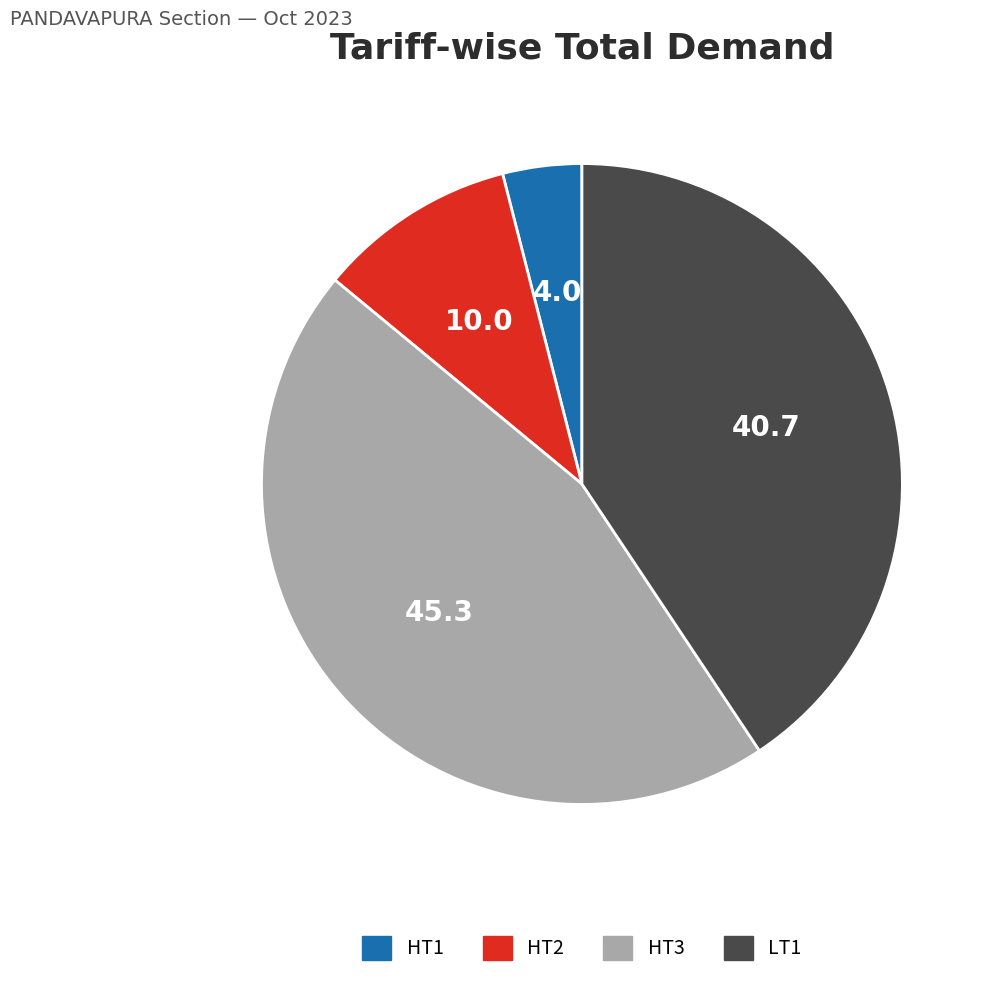

Between HT2 and LT1, which is larger?

LT1